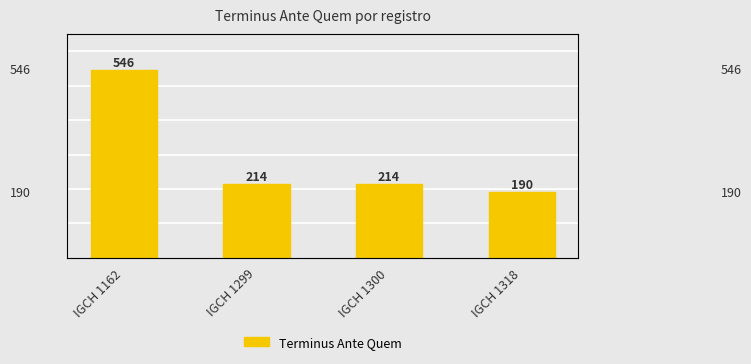

Which has a higher value, IGCH 1318 or IGCH 1300?

IGCH 1300